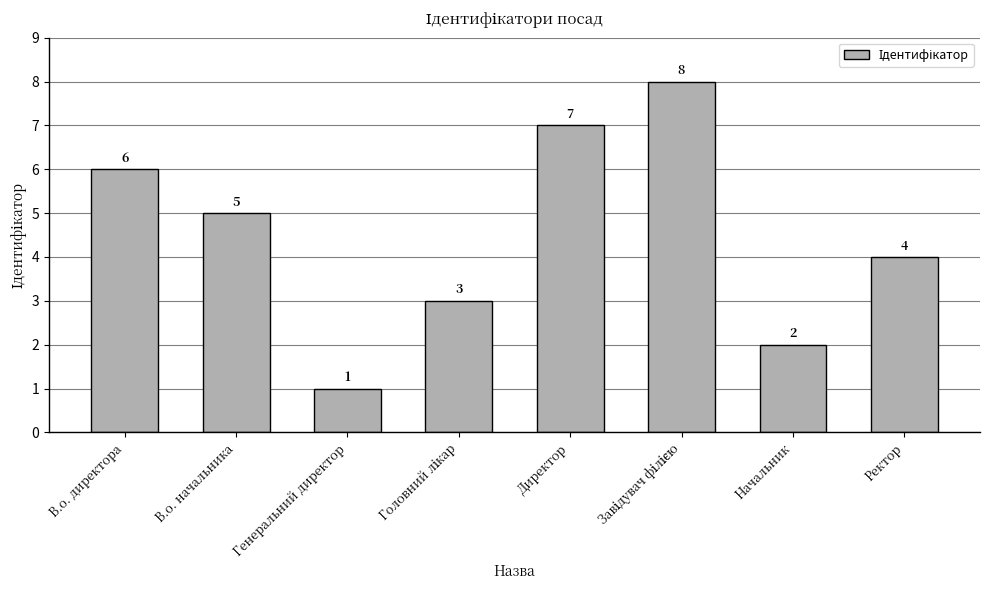

Reading left to right, extract all data points from this chart.

6	5	1	3	7	8	2	4